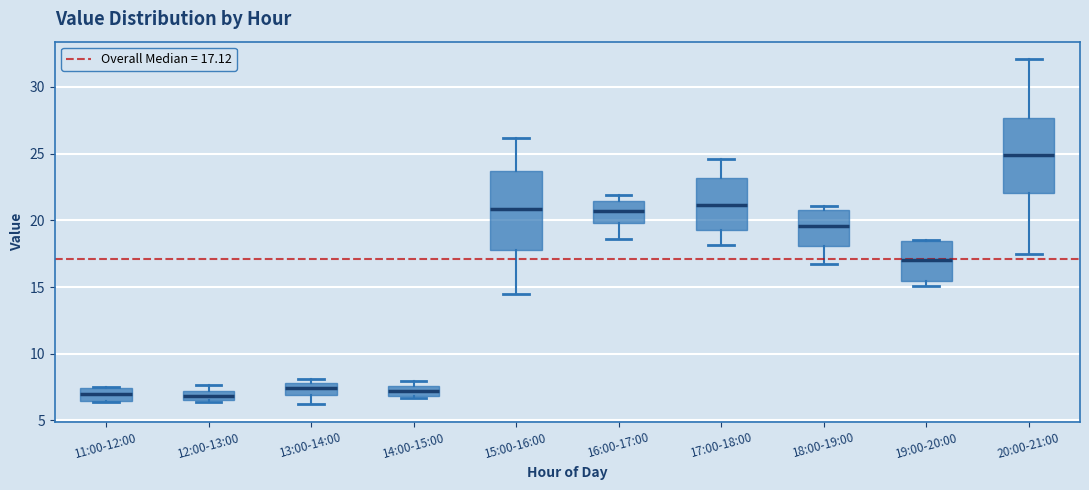

Where does the median line of the box for 19:00-20:00 sit on the y-axis? The values are not printed on the chart, so give them approximately, as read against the axis.

17.0